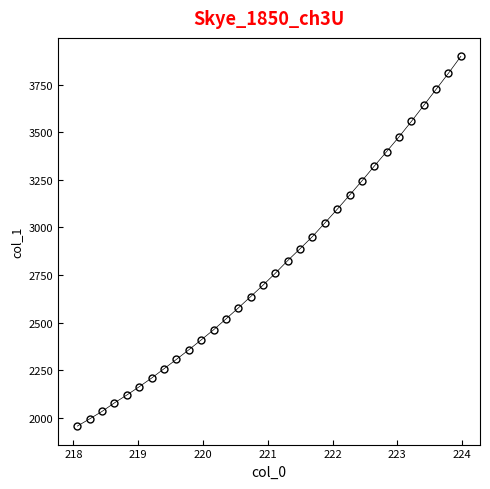

What is the value of the 2nd point from the left?

1994.4